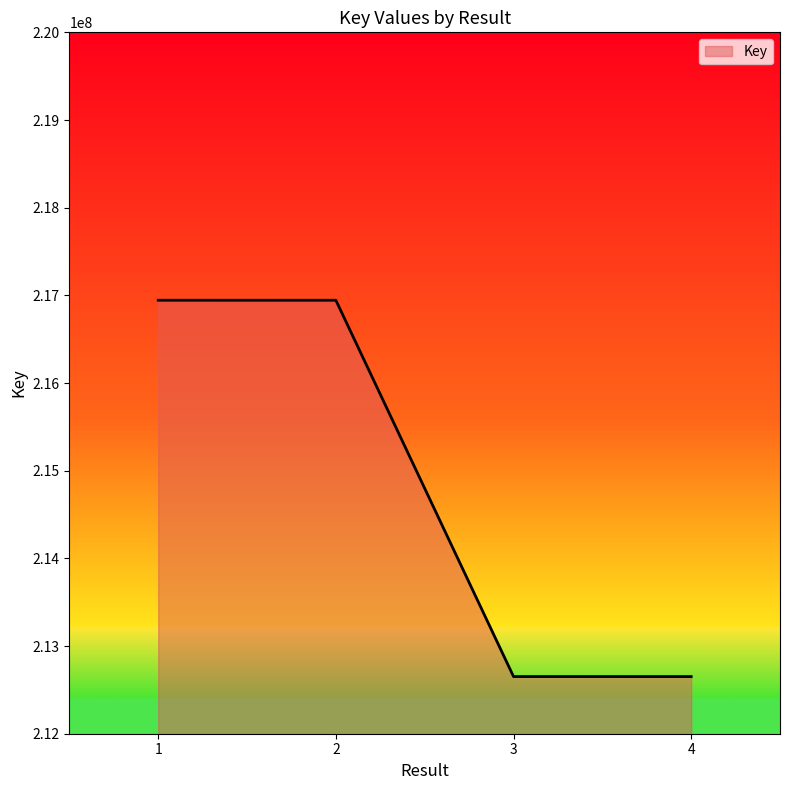

What is the difference between the second highest and second lowest values?

4292269